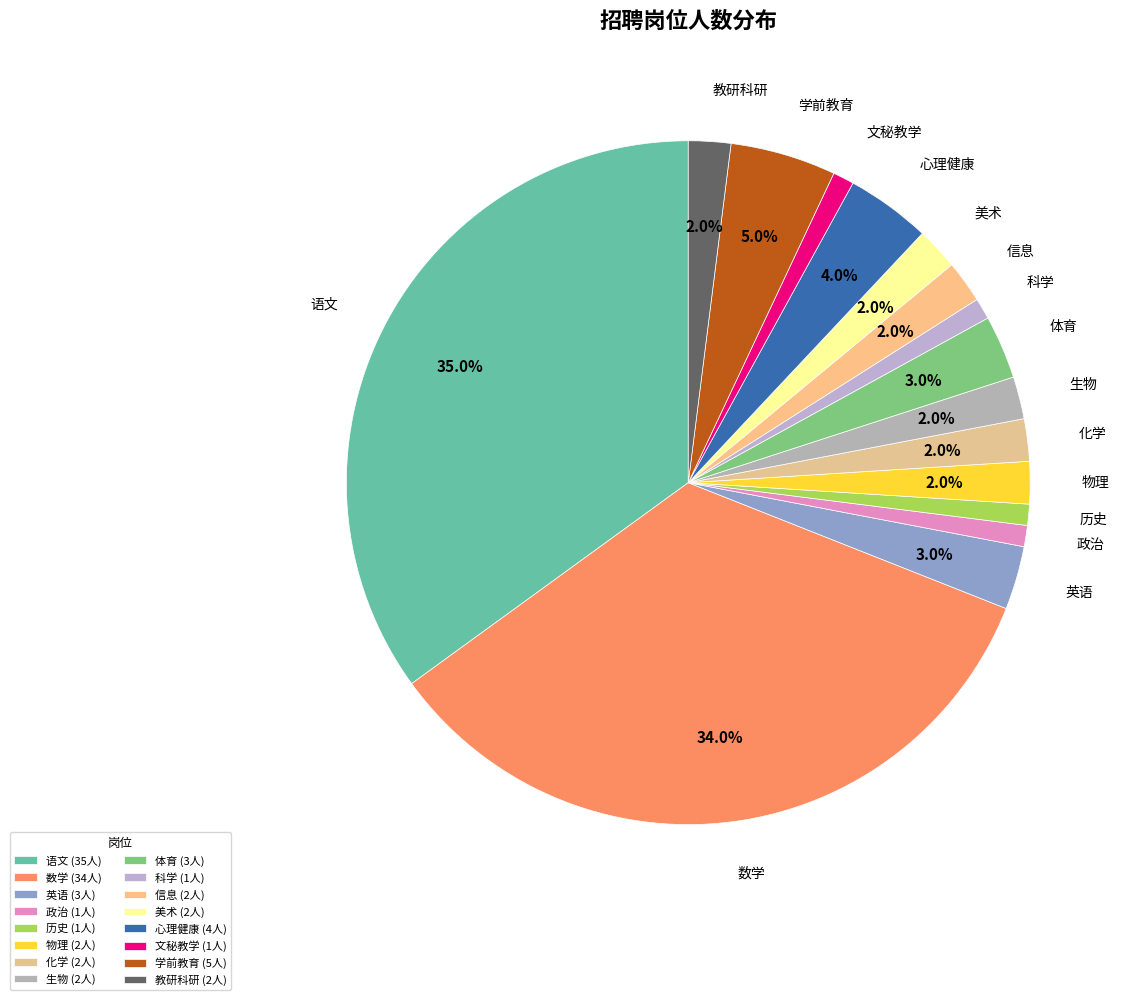

The 数学 slice represents 34% of the pie. True or false?

True